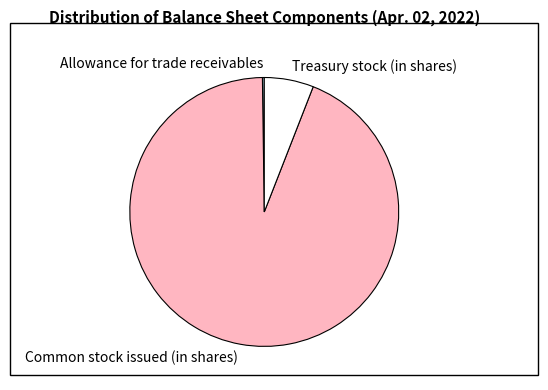

Which category accounts for the majority?

Common stock issued (in shares)